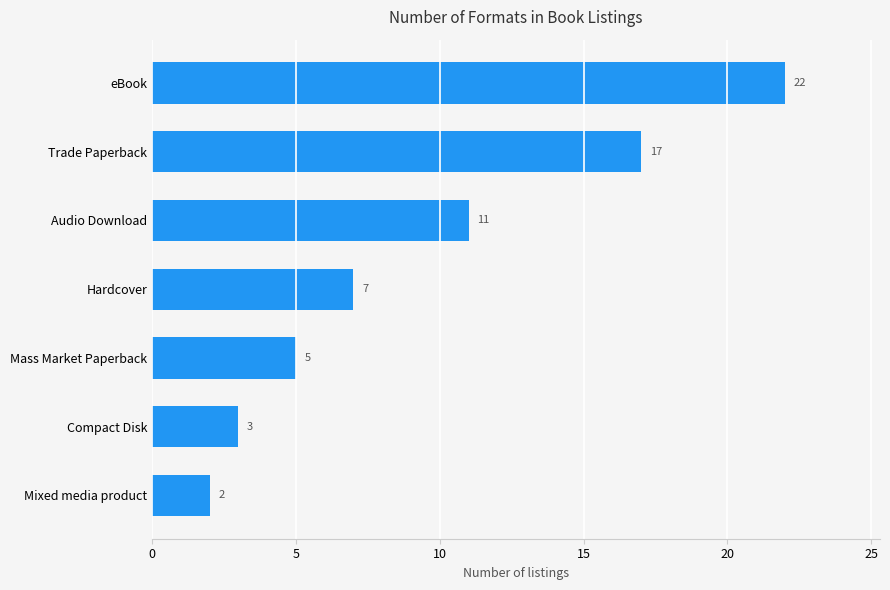

Reading top to bottom, what are all the values shown in this chart?

eBook=22	Trade Paperback=17	Audio Download=11	Hardcover=7	Mass Market Paperback=5	Compact Disk=3	Mixed media product=2